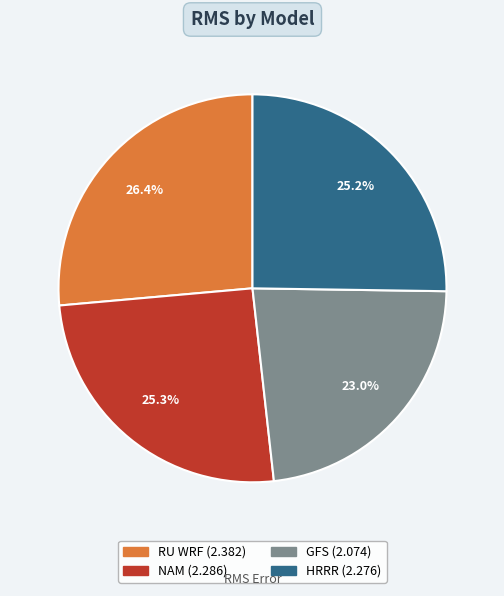

Does RU WRF account for over 50% of the chart?

No